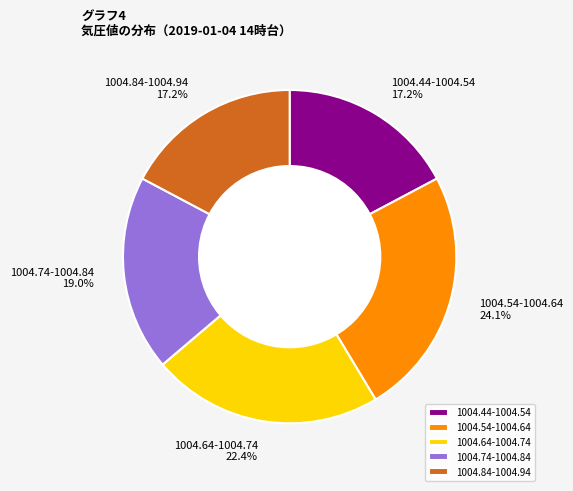

Is the sum of 1004.44-1004.54 and 1004.84-1004.94 greater than half?

No